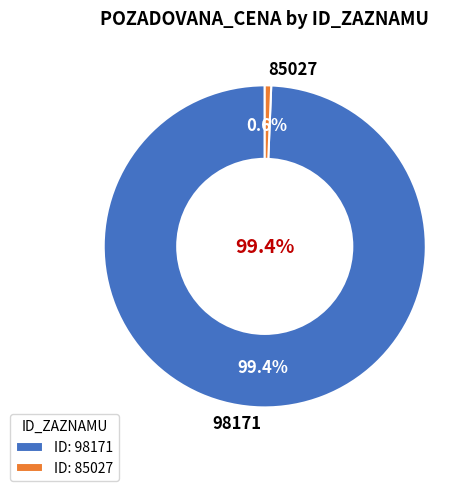

What is the total percentage of 85027 and 98171?

100.0%